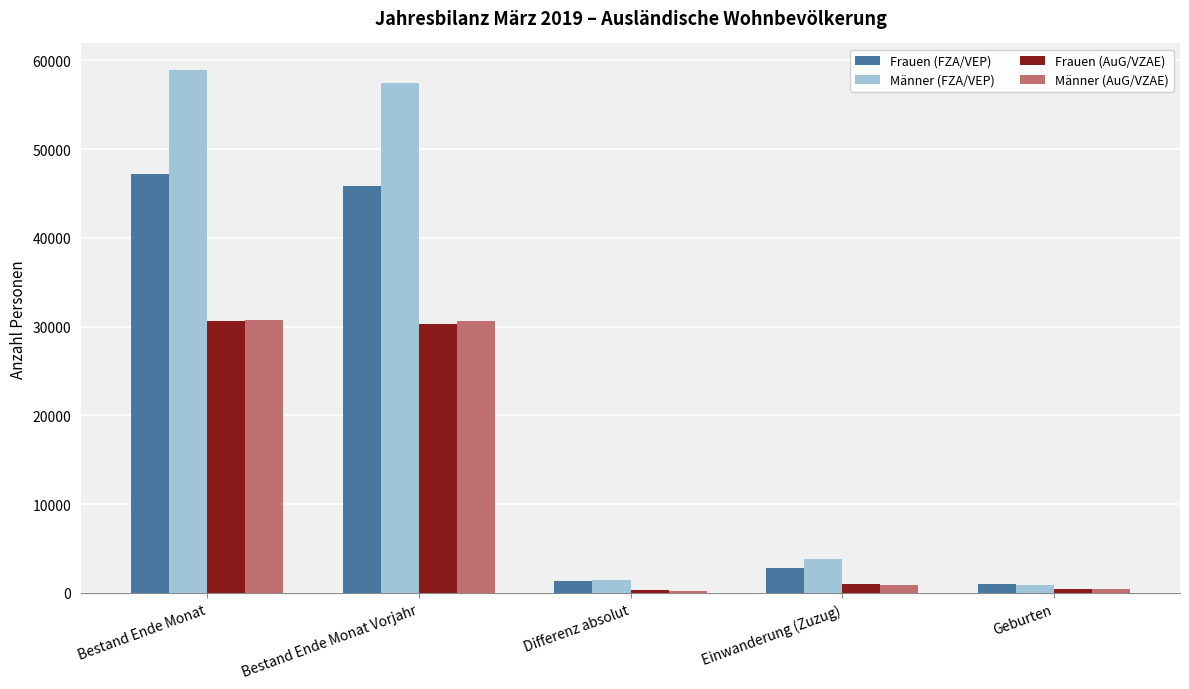

Which category has the highest value in the Männer (FZA/VEP) series?

Bestand Ende Monat